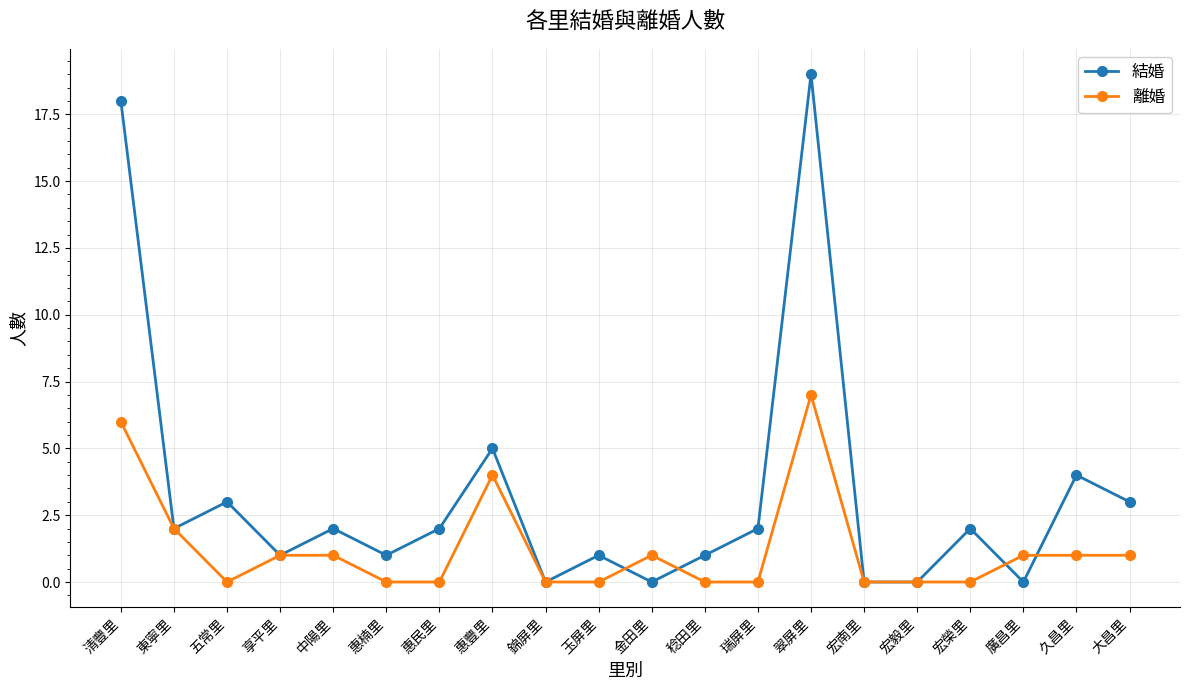

Read the 結婚 value at 大昌里.

3